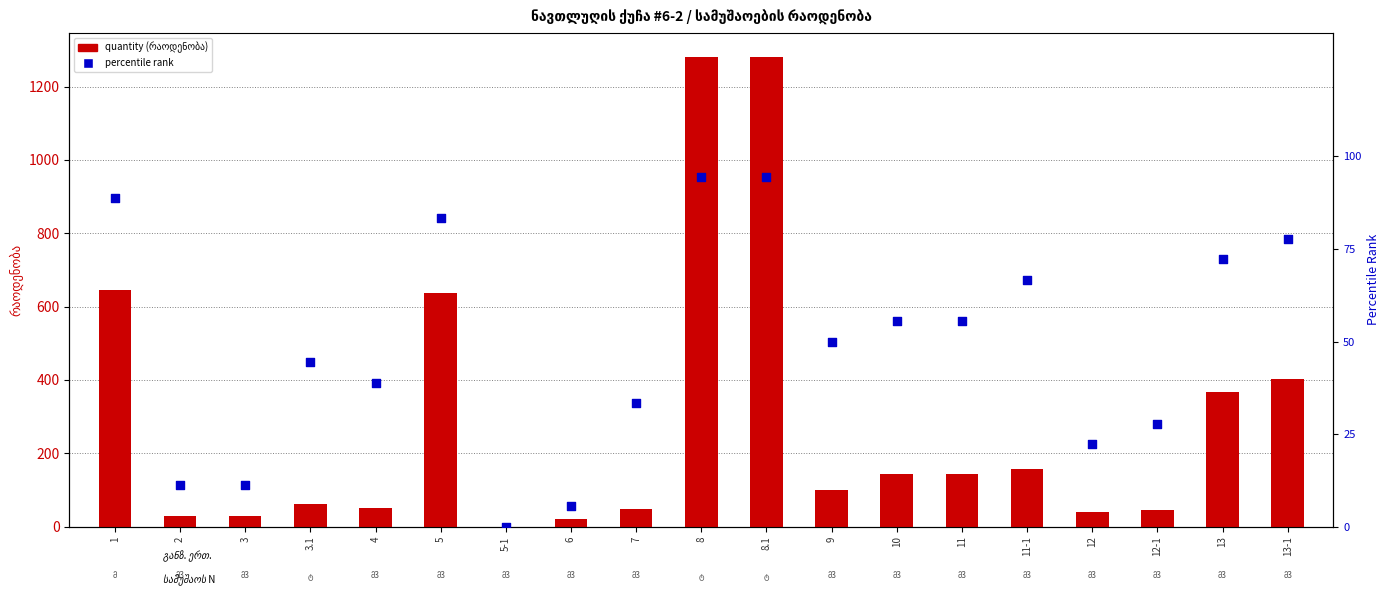

At which category is the sum across all series the highest?

8